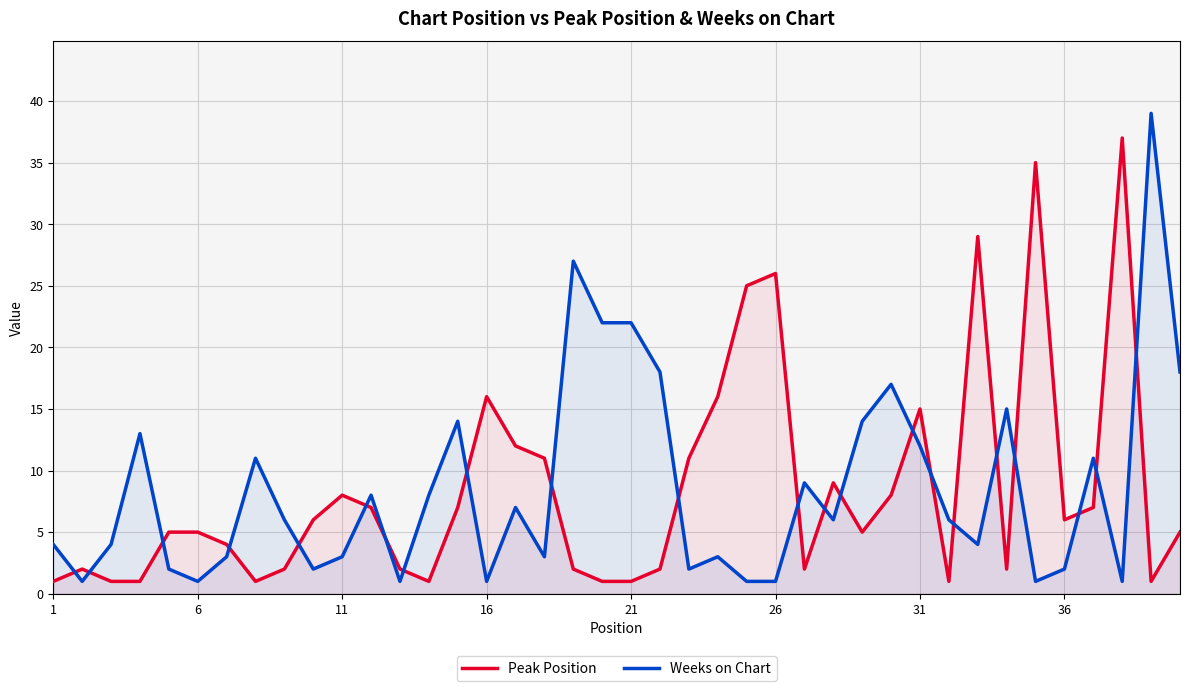

Which series has the largest range (max minus min)?

Weeks on Chart